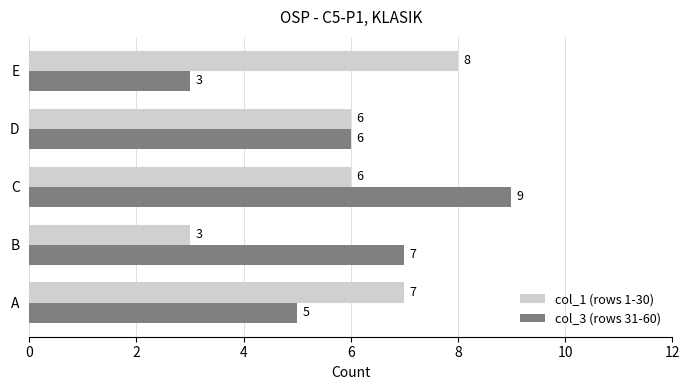

At which category is the sum across all series the highest?

C